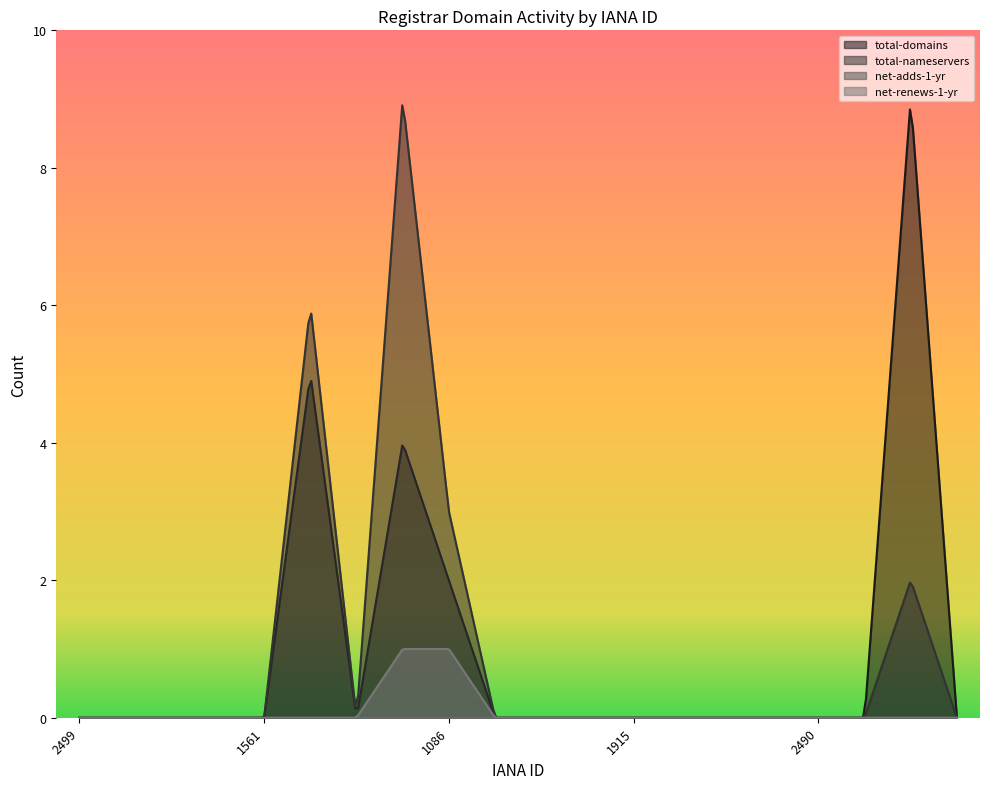

Is the value of total-nameservers at 1011 greater than the value of total-domains at 2284?

Yes